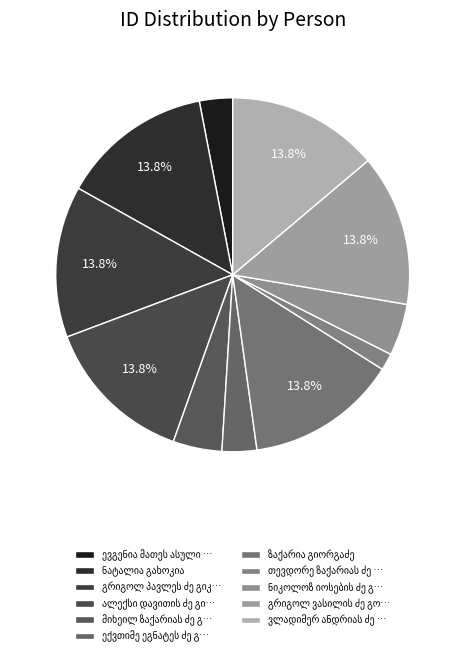

Count the number of slices in the pie.

11